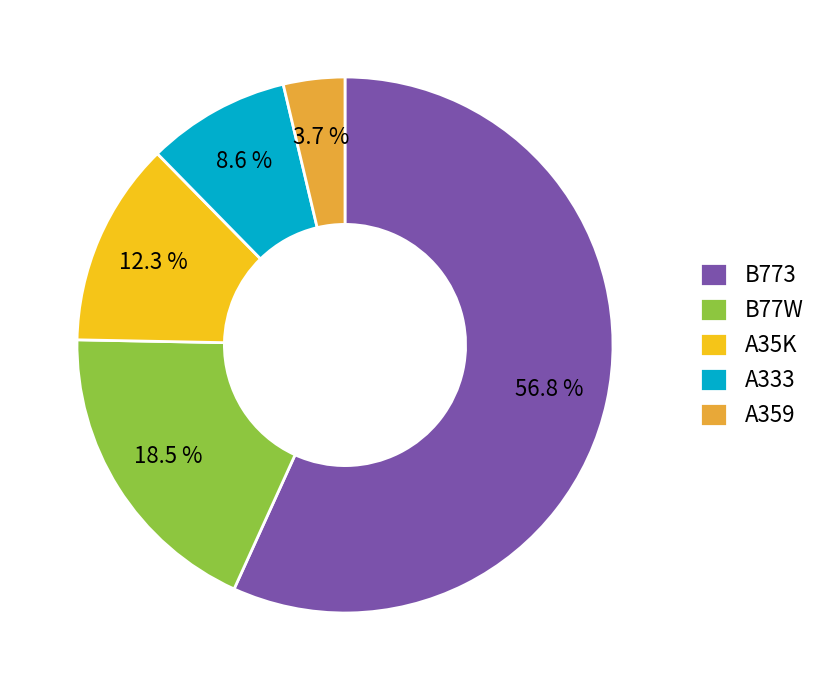

True or false: A359 accounts for 4% of the total.

True